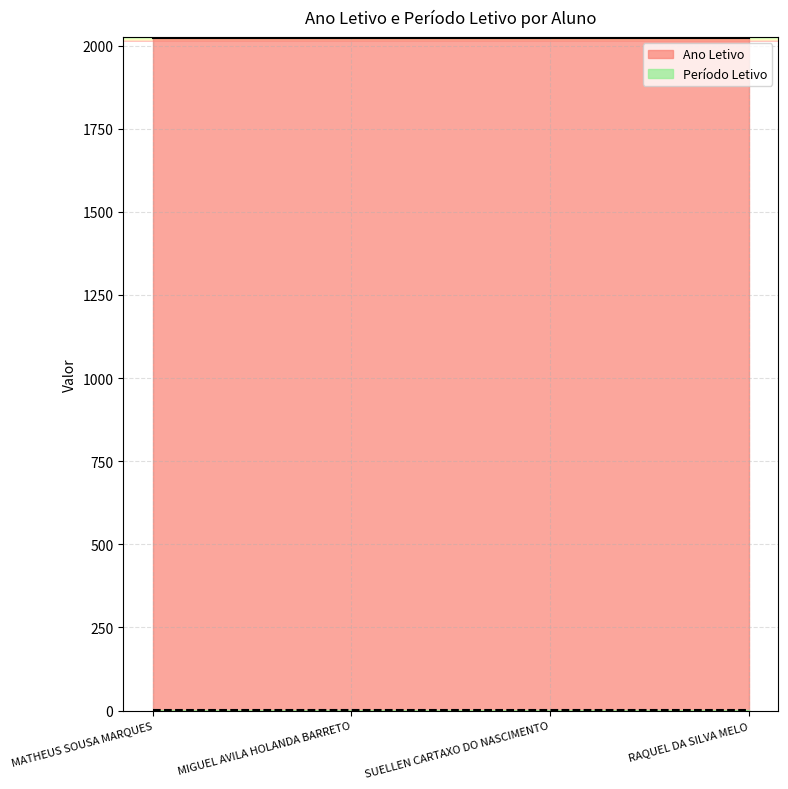

At which category is the sum across all series the highest?

MATHEUS SOUSA MARQUES